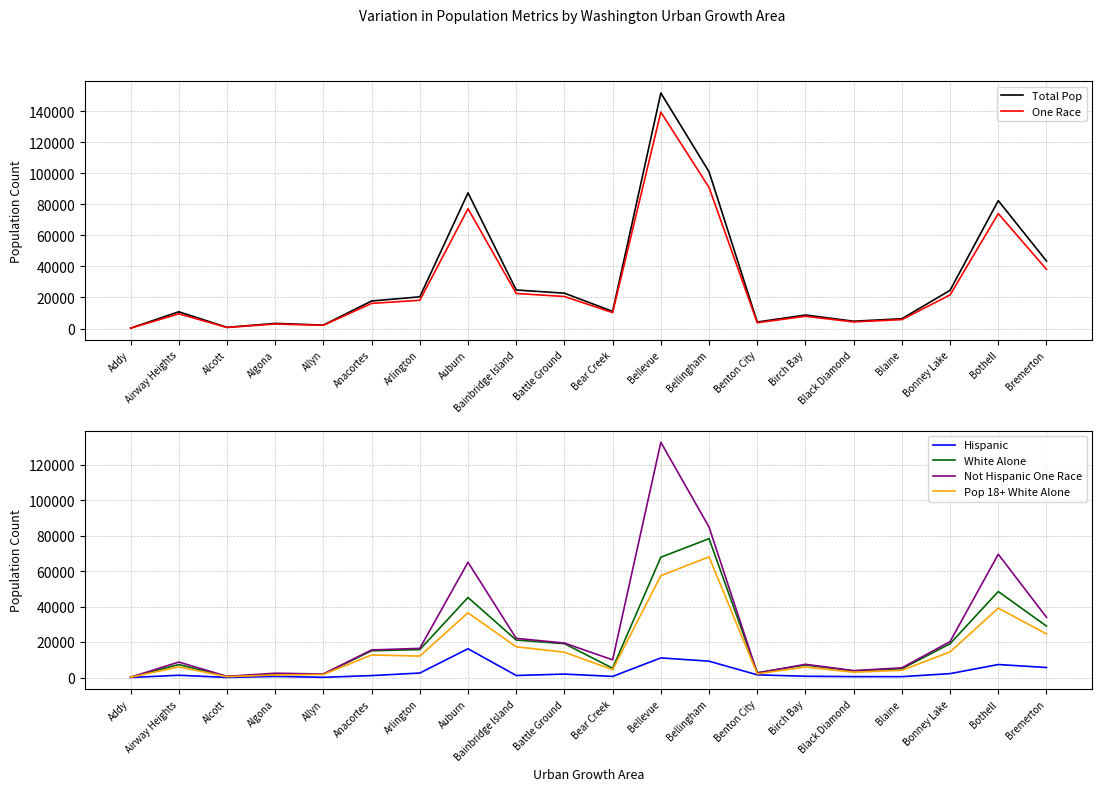

The value of Pop 18+ White Alone at Algona is 840. True or false?

False